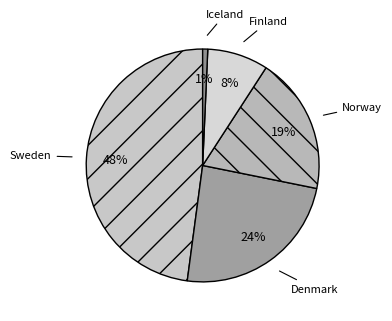

Which slice is the smallest?

Iceland